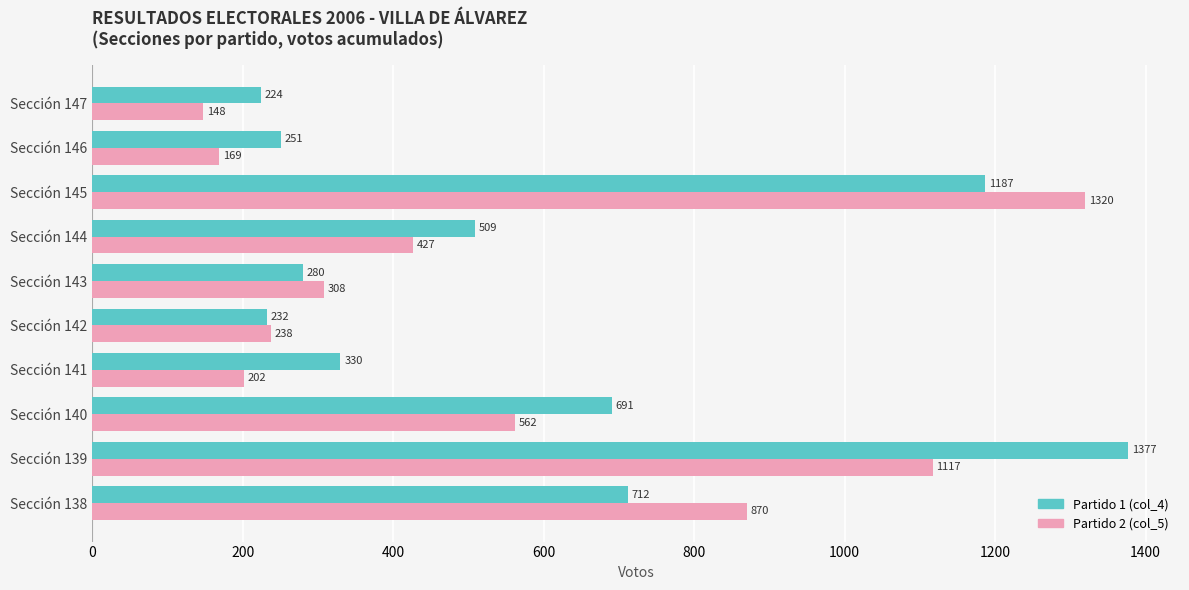

Rank the categories by Partido 1 (col_4) value from highest to lowest.

Sección 139, Sección 145, Sección 138, Sección 140, Sección 144, Sección 141, Sección 143, Sección 146, Sección 142, Sección 147